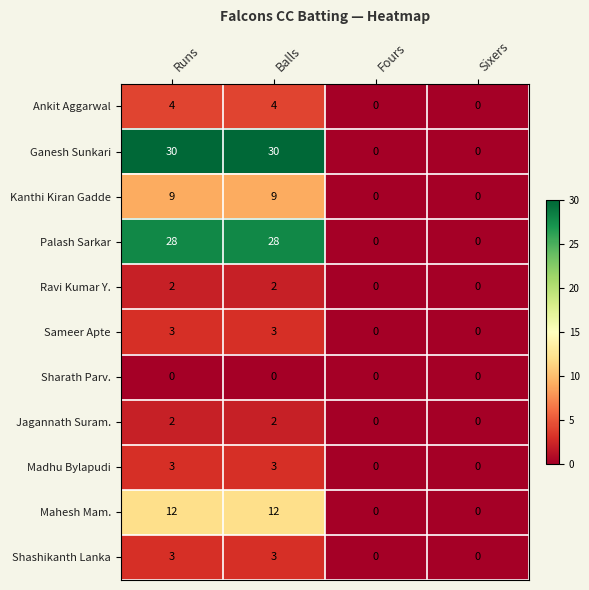

The value of Mahesh Mam. at Sixers is 0. True or false?

True